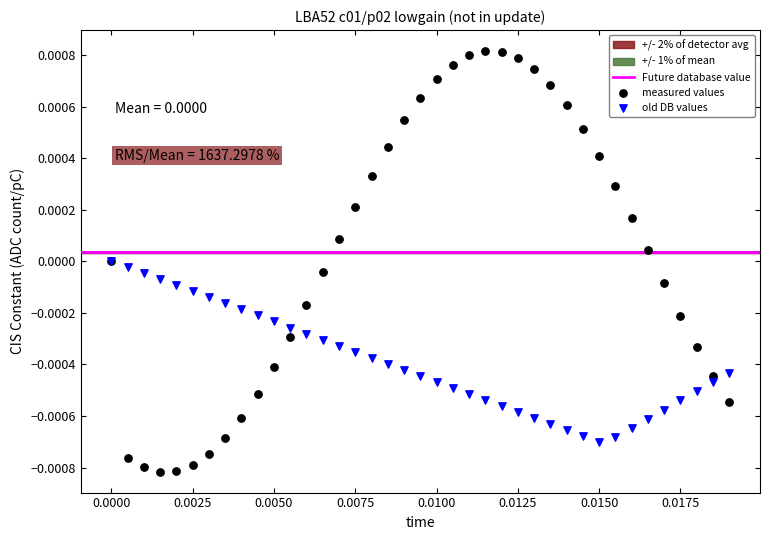

Which series has the largest Y range (max minus min)?

measured values